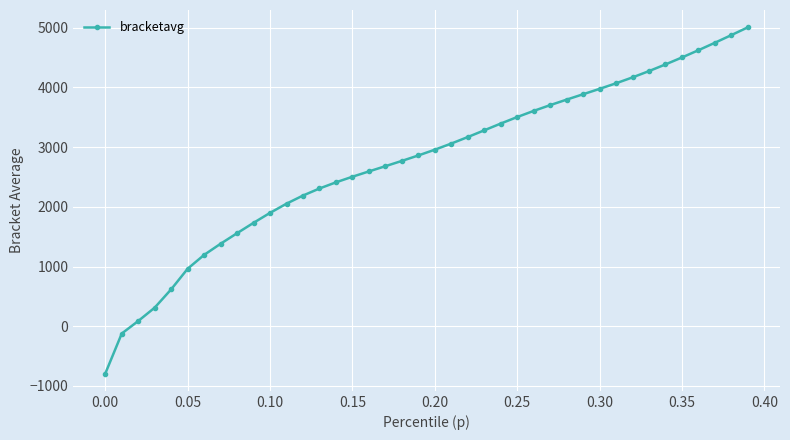

What is the maximum value shown in the chart?

5007.3